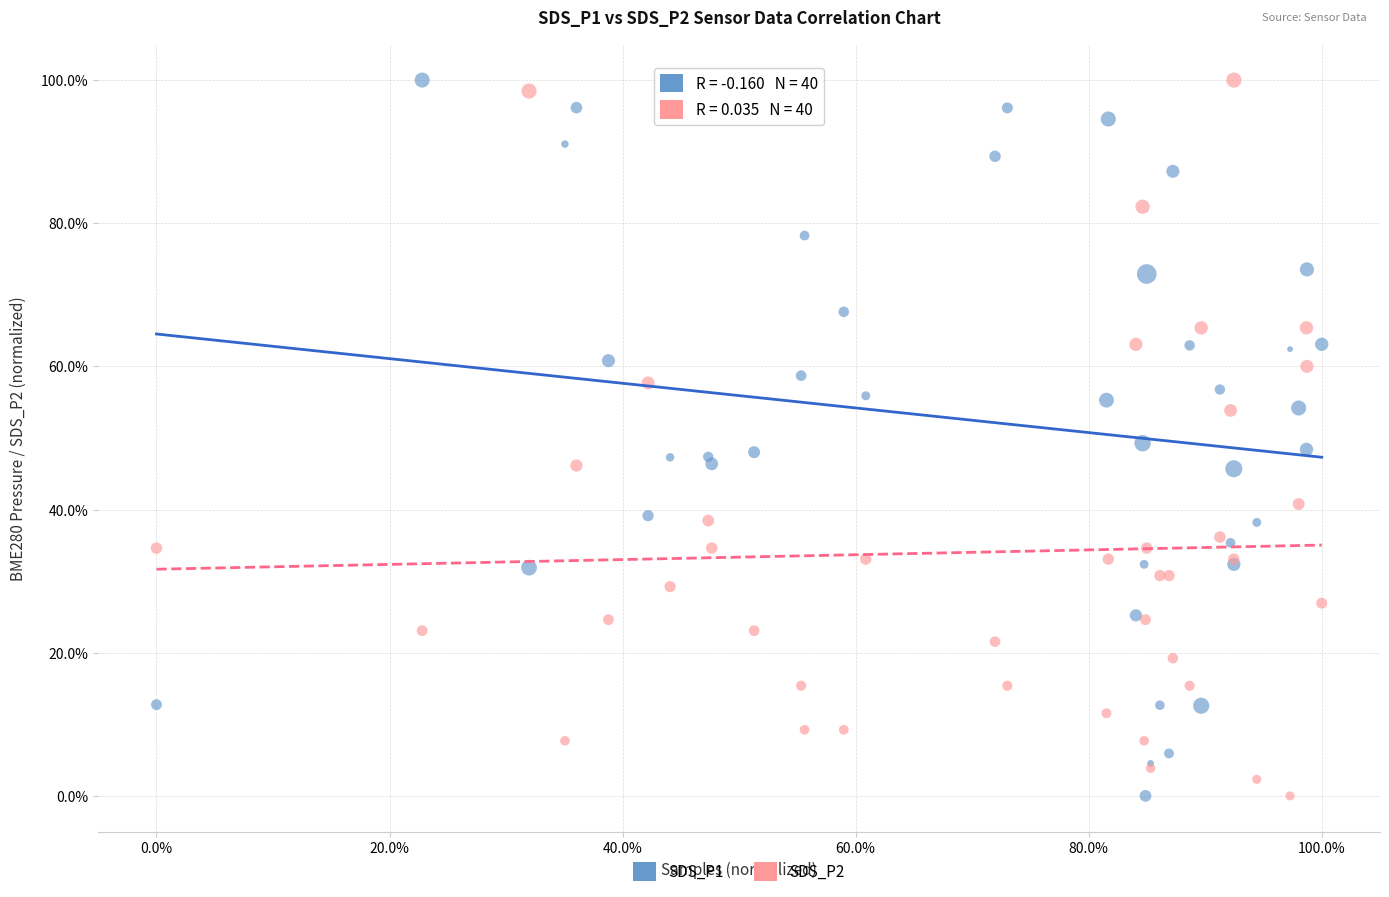

What are all the series names shown in the legend?

SDS_P1, SDS_P2